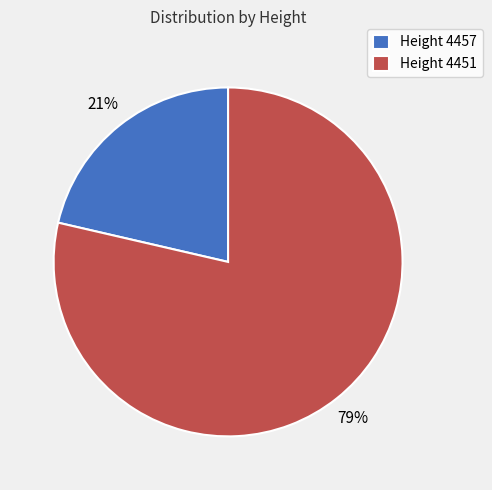

Combined, do Height 4451 and Height 4457 account for over 50%?

Yes